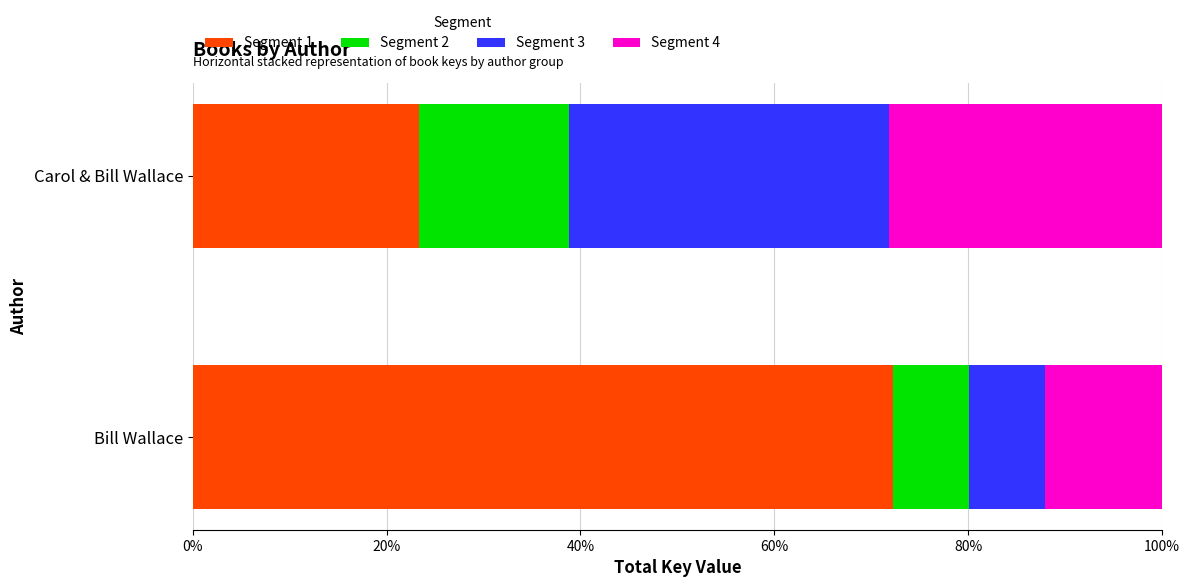

What are all the series names shown in the legend?

Segment 1, Segment 2, Segment 3, Segment 4